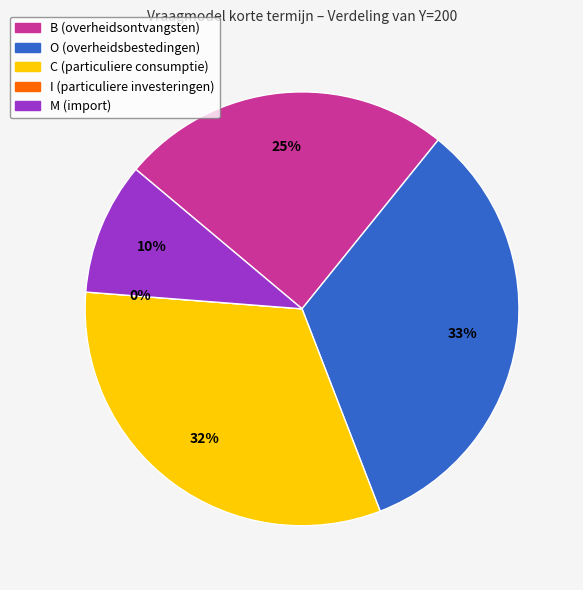

Is it true that O (overheidsbestedingen) is 33% of the pie?

True